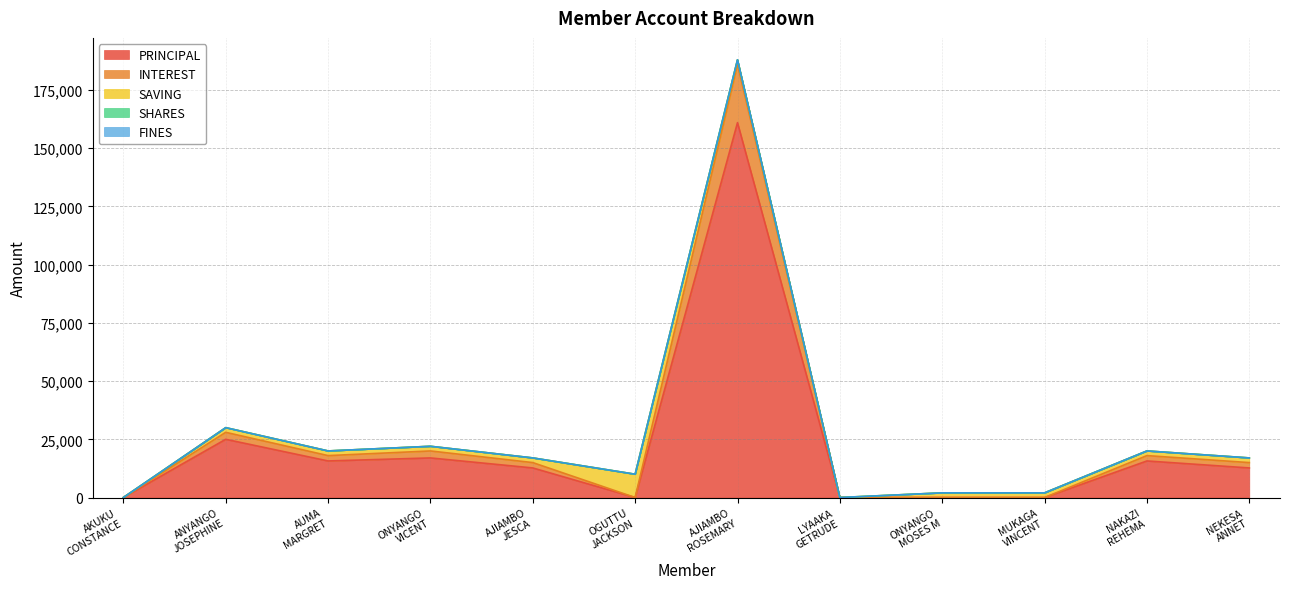

What is the label of the 12th point from the left?

NEKESA
ANNET